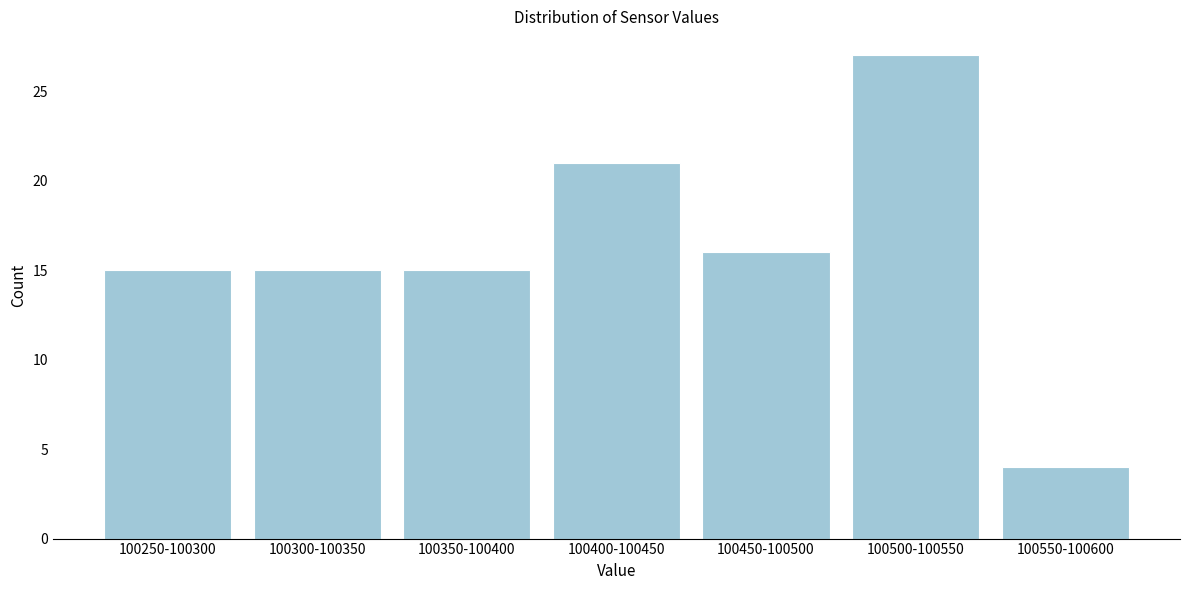

Reading right to left, transcribe all the data shown in this chart.

100550-100600=4	100500-100550=27	100450-100500=16	100400-100450=21	100350-100400=15	100300-100350=15	100250-100300=15